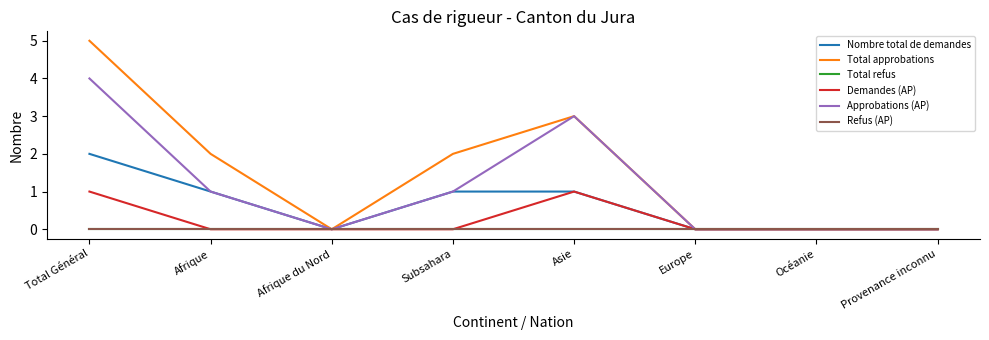

Does the chart have visible grid lines?

No